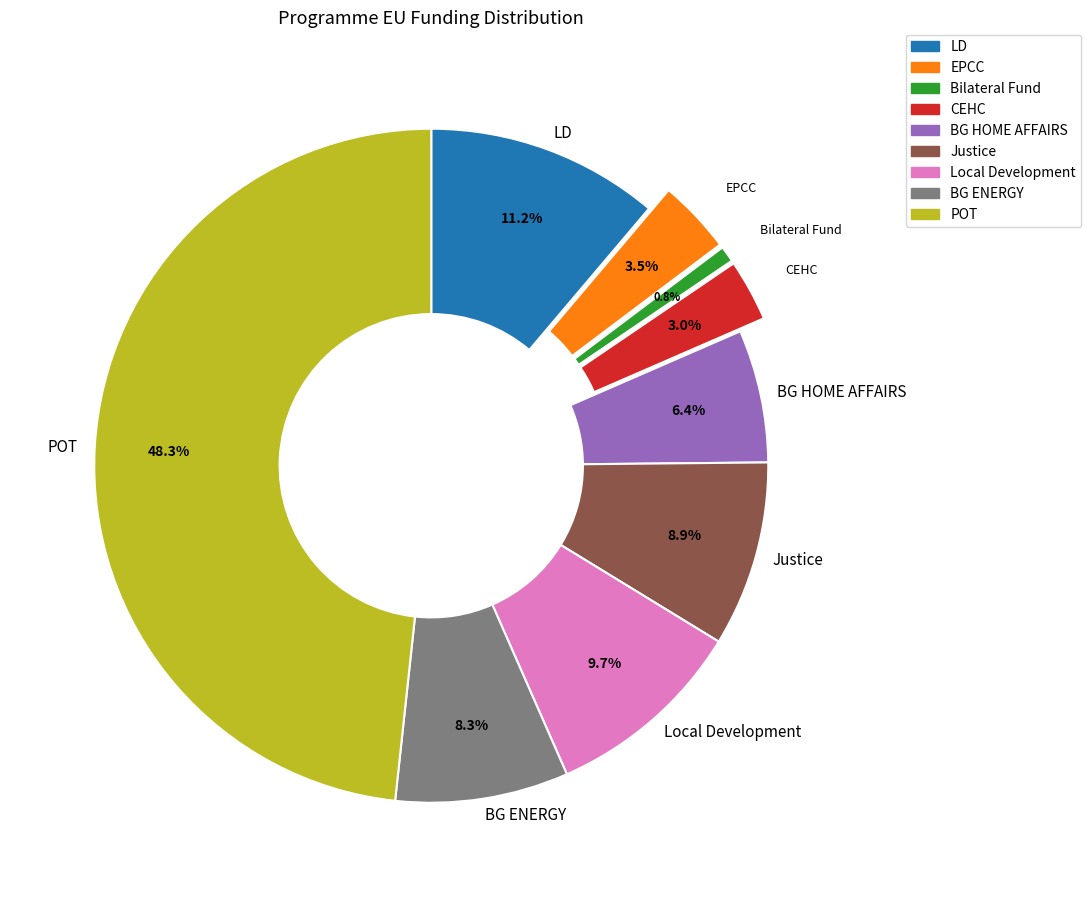

Is there a majority slice in this chart?

No